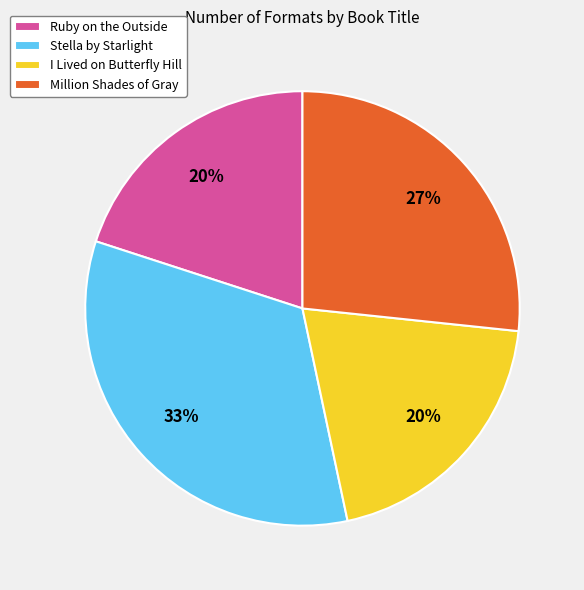

To the nearest percent, what portion does Ruby on the Outside represent?

20%